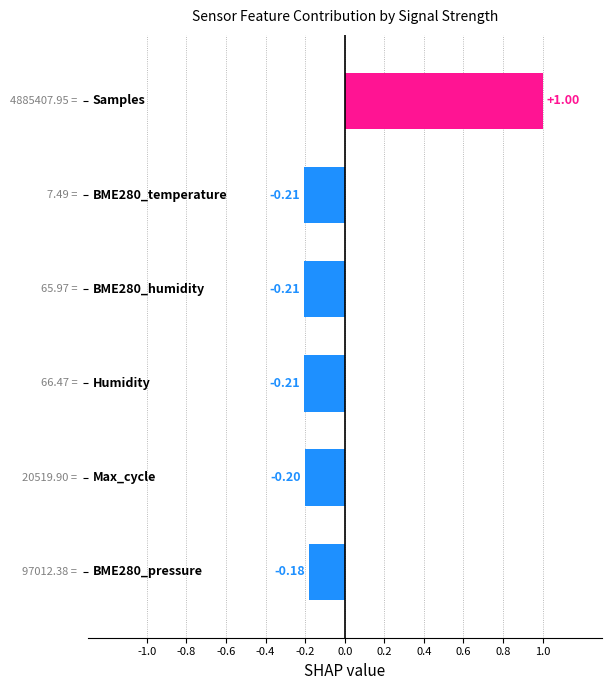

What is the difference between the maximum and minimum values?

1.2